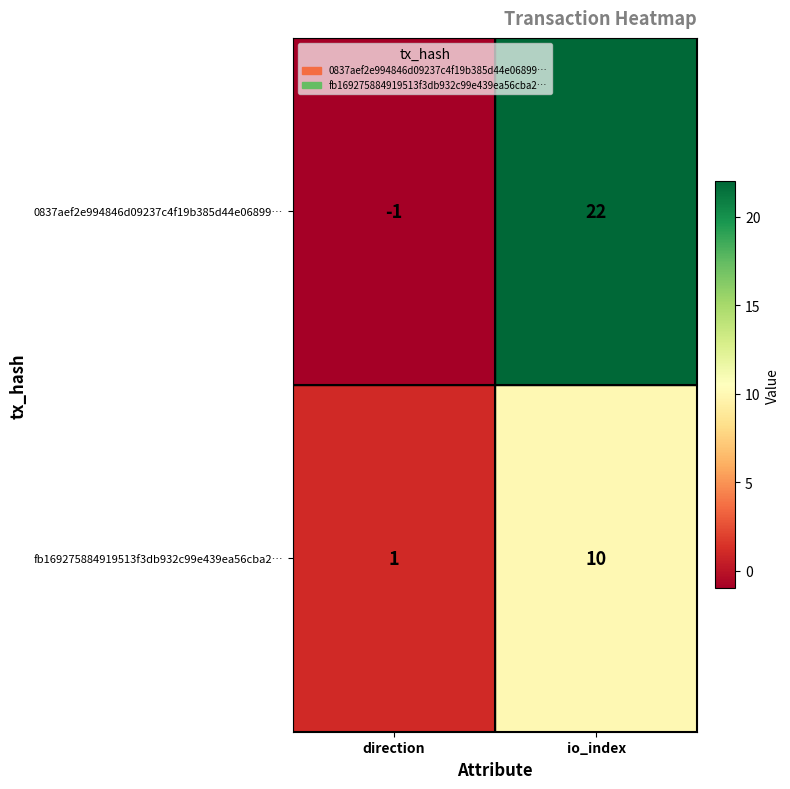

At which category is the sum across all series the highest?

io_index